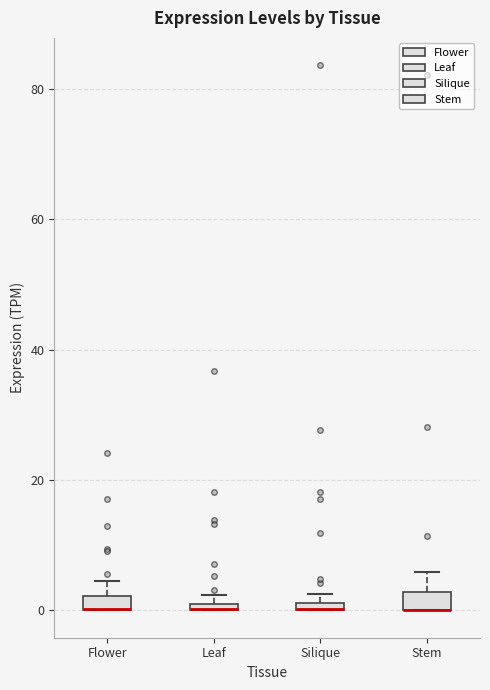

Where is the lower edge of the box for Stem on the y-axis? The values are not printed on the chart, so give them approximately, as read against the axis.

0